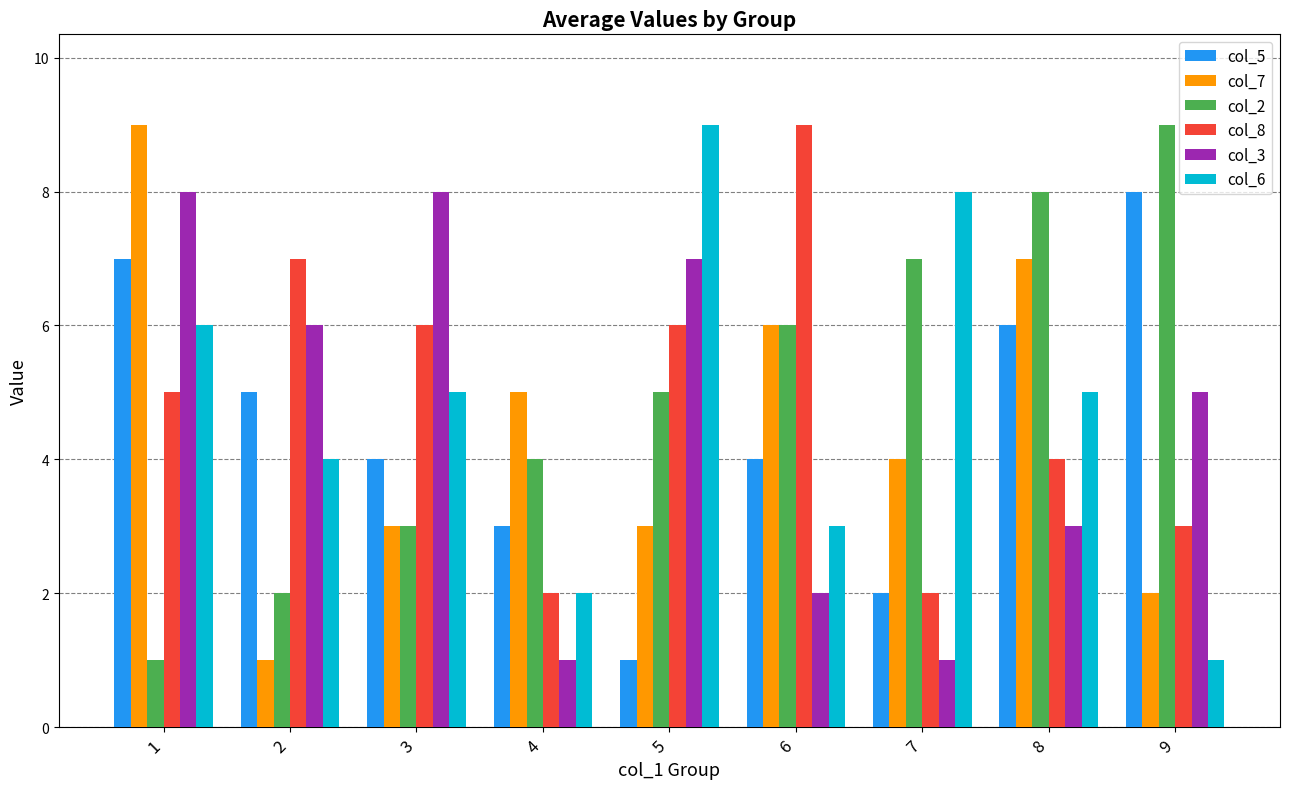

What is the maximum value shown in the chart?

9